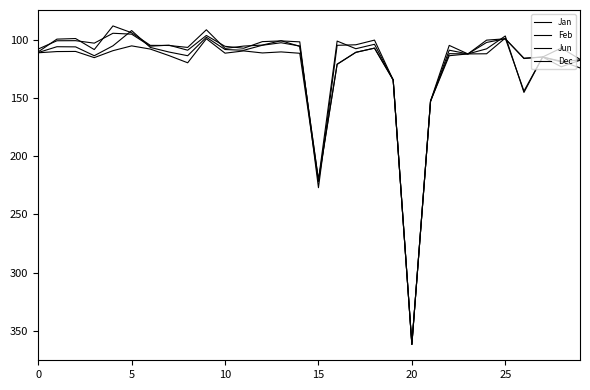

Does the chart display data point markers on the line(s)?

No